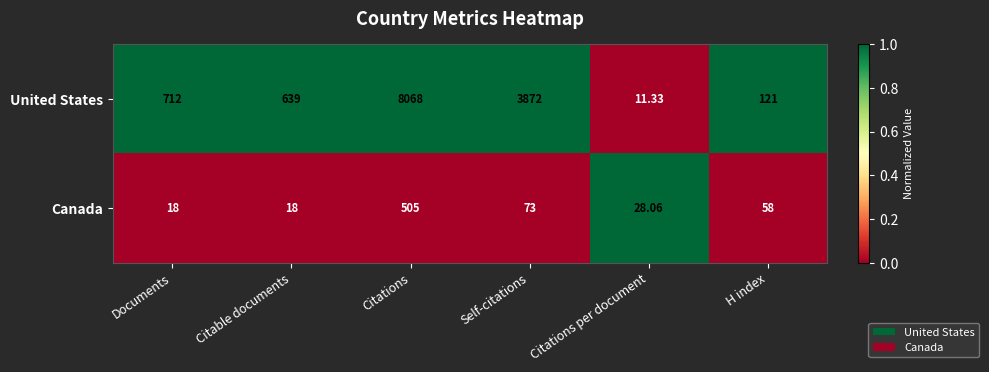

Is the value of United States at H index greater than the value of Canada at Citable documents?

Yes